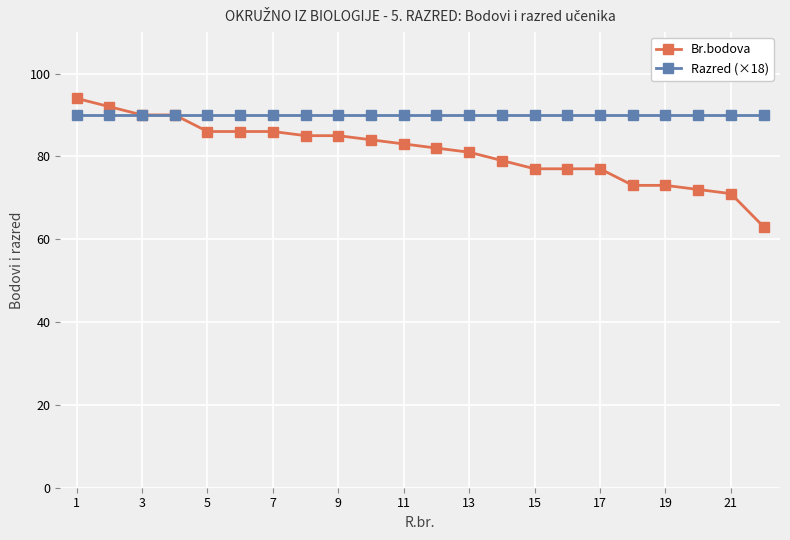

What is the maximum value for Br.bodova?

94